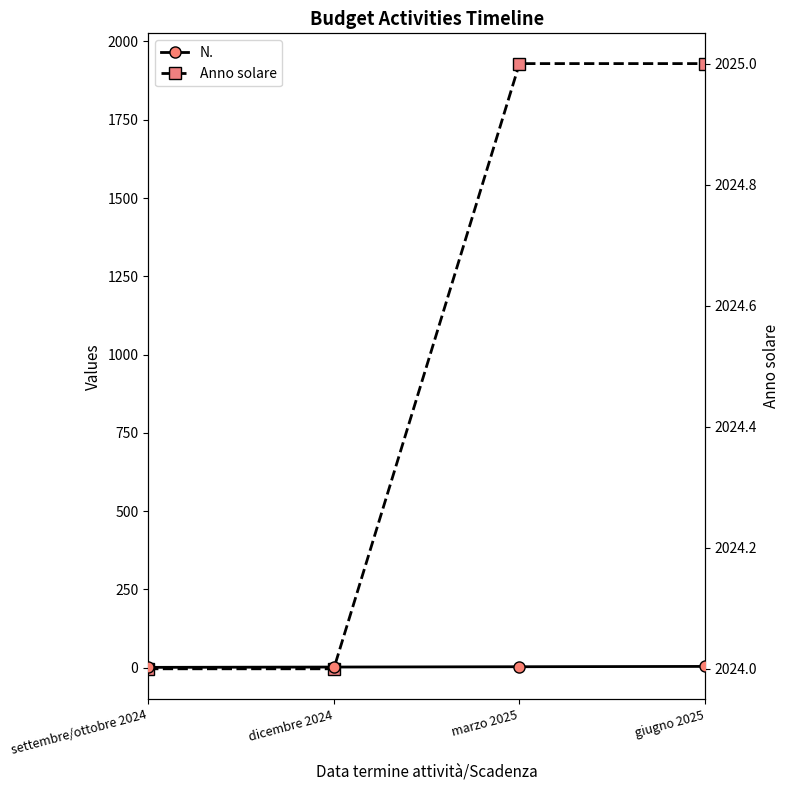

Reading left to right, list all the values displayed in this chart.

N.: 1	2	3	4
Anno solare: 2024	2024	2025	2025